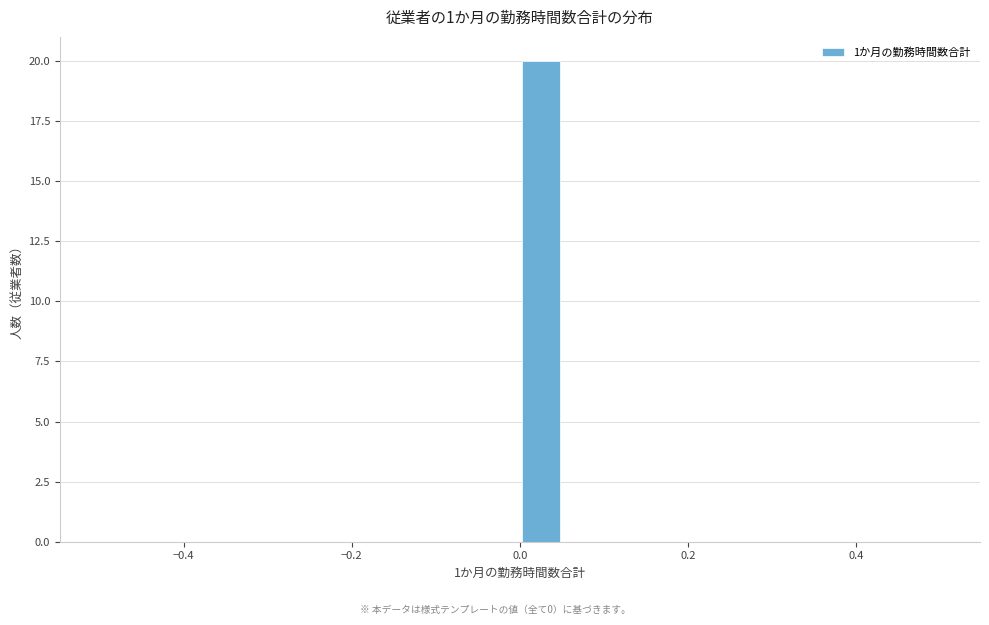

Read against the x-axis, roughly where is the centre of the tallest bar?

0.02